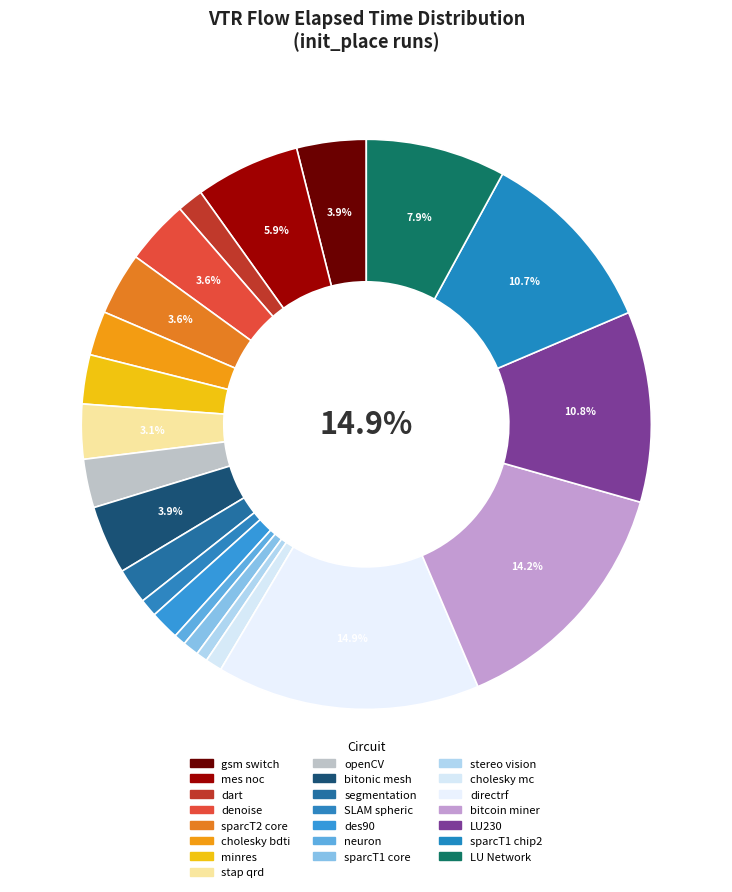

What is the change in value from gsm_switch to dart?

-2139.7